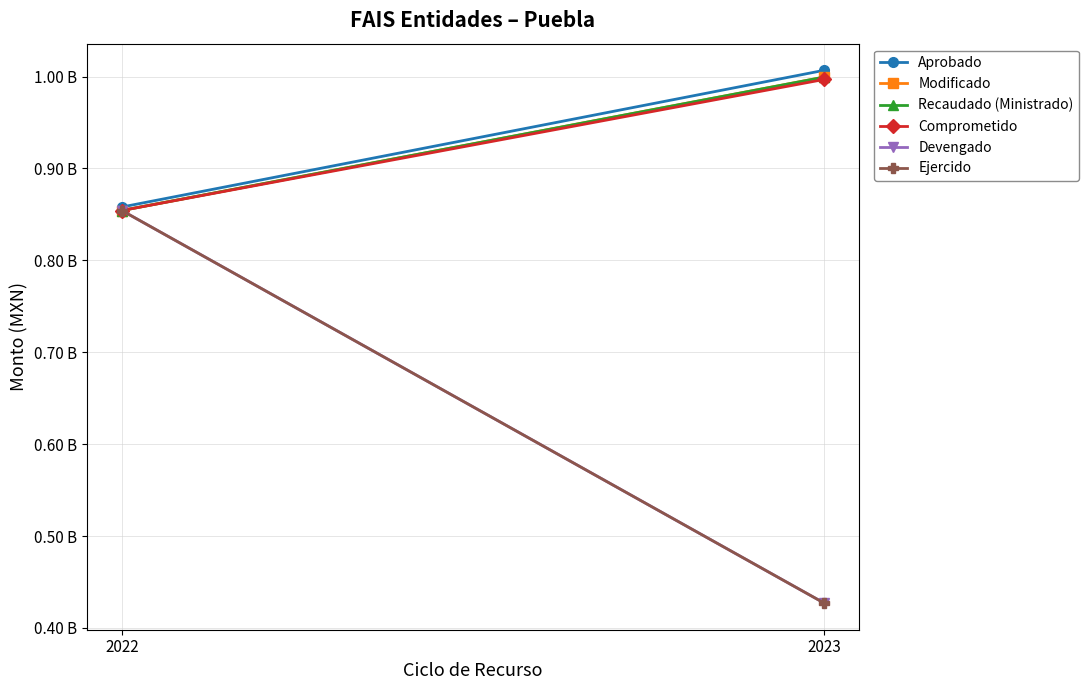

How many values in the Ejercido series are below 854238485?

1